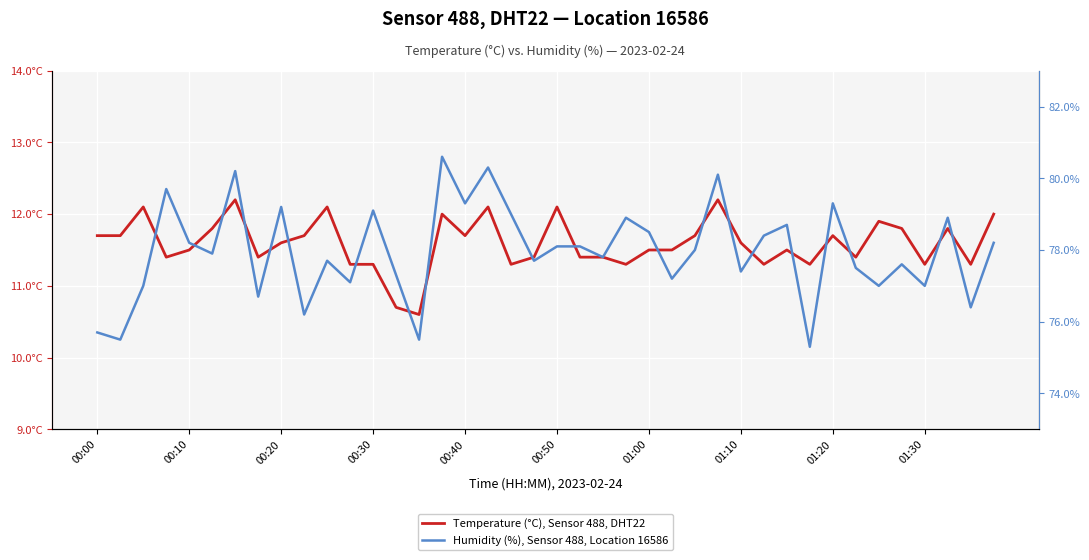

How many values in the Temperature (°C), Sensor 488, DHT22 series exceed 11?

38